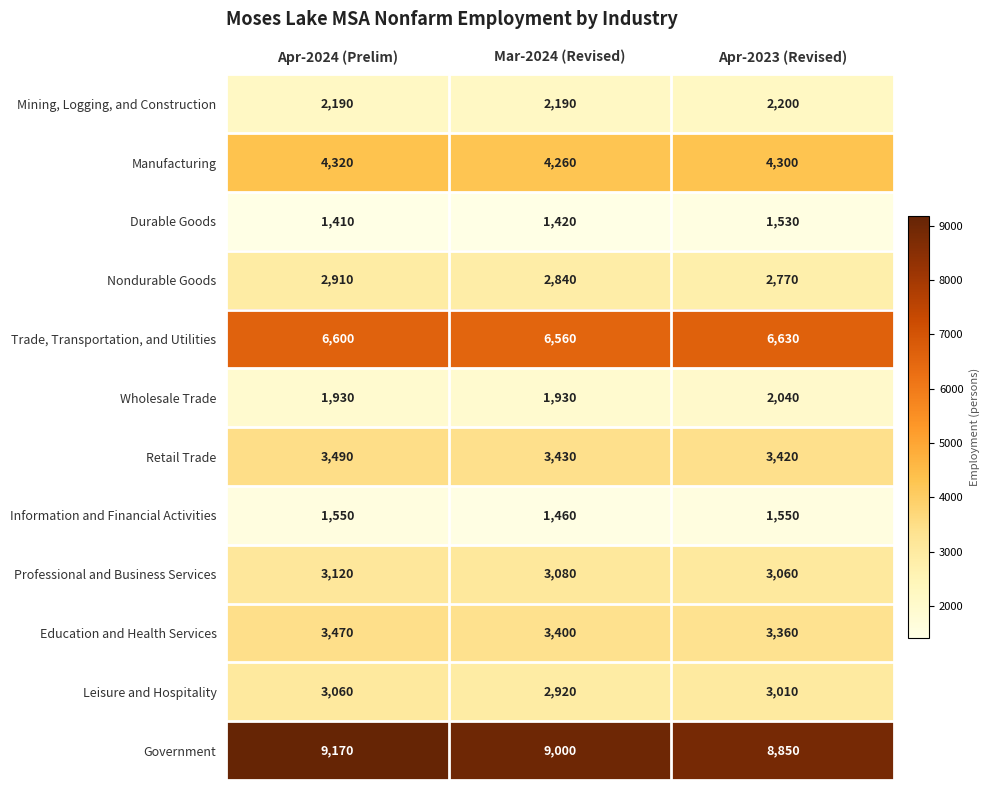

What is the difference between the highest and lowest values at Apr-2023 (Revised)?

7320